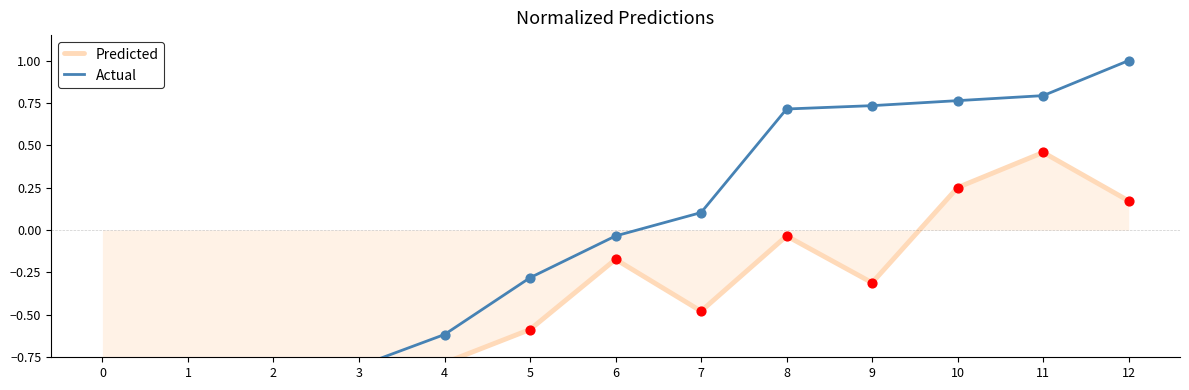

Which series has the widest spread of Y values?

Actual